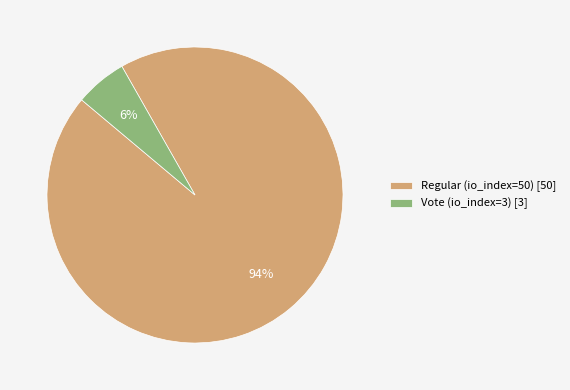

Count the number of slices in the pie.

2